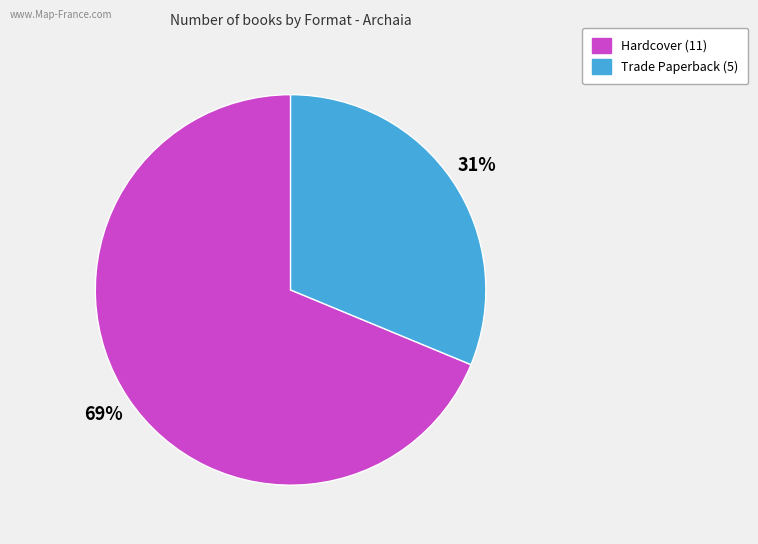

To the nearest percent, what is the average slice percentage?

50%